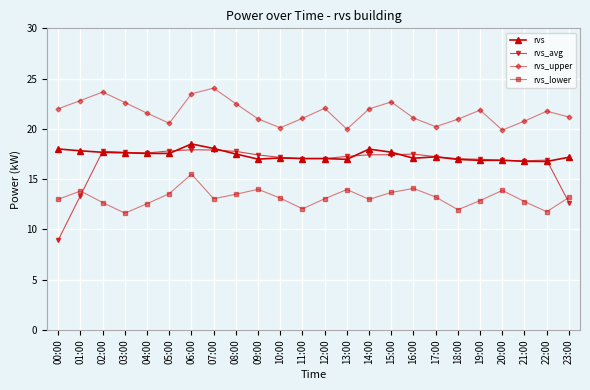

In rvs_lower, how many points are higher than both neighbors (excluding endpoints)?

6